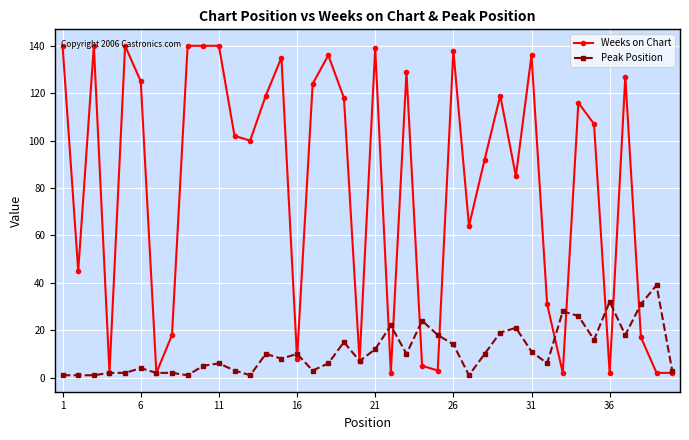

What is the maximum value shown in the chart?

140